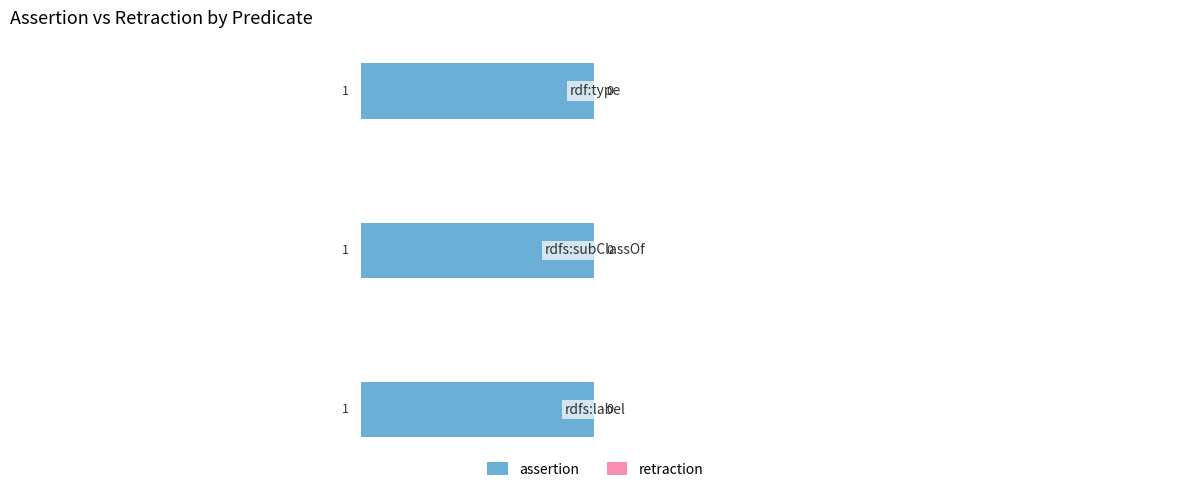

Does the chart contain stacked bars?

No